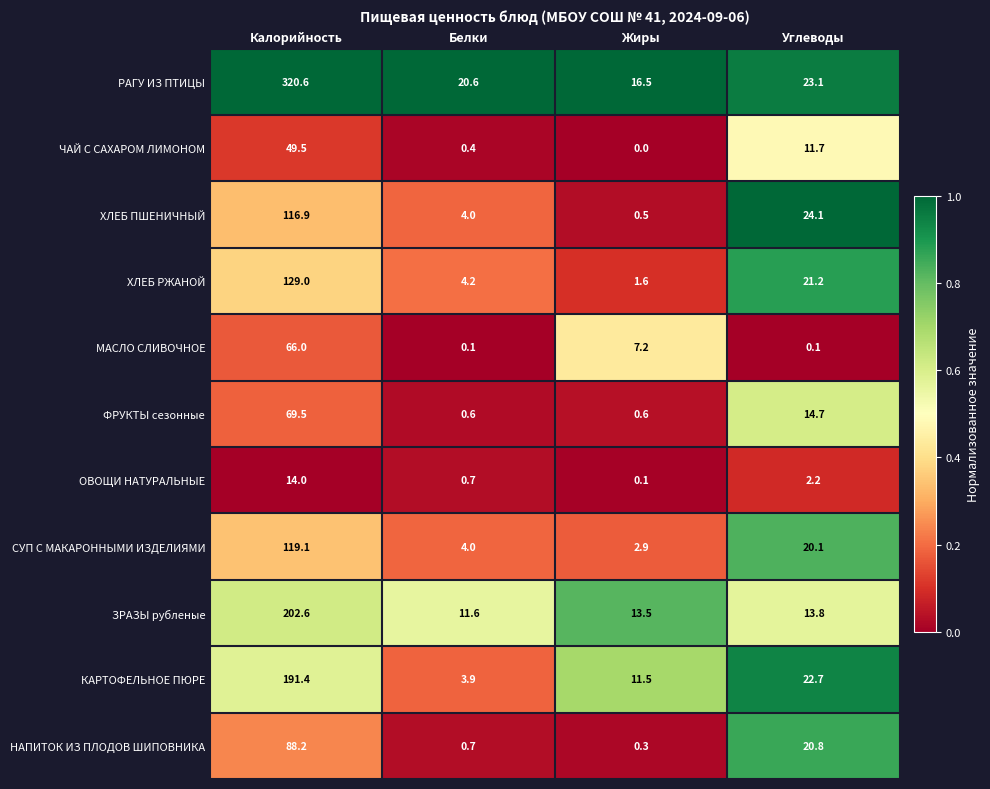

At which label does ЗРАЗЫ рубленые first exceed 13?

Калорийность